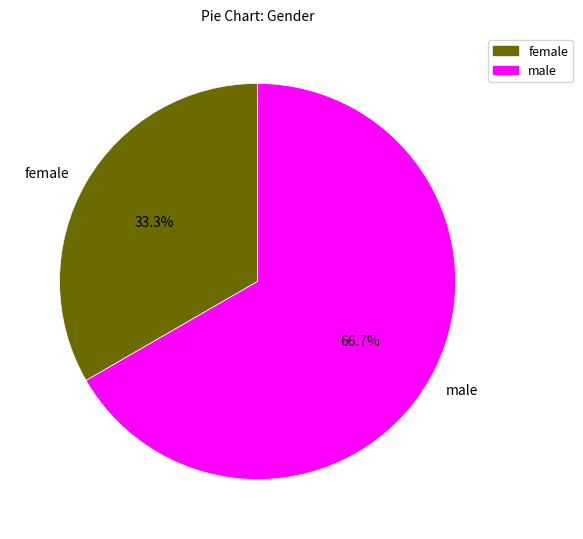

How many segments does this pie chart have?

2